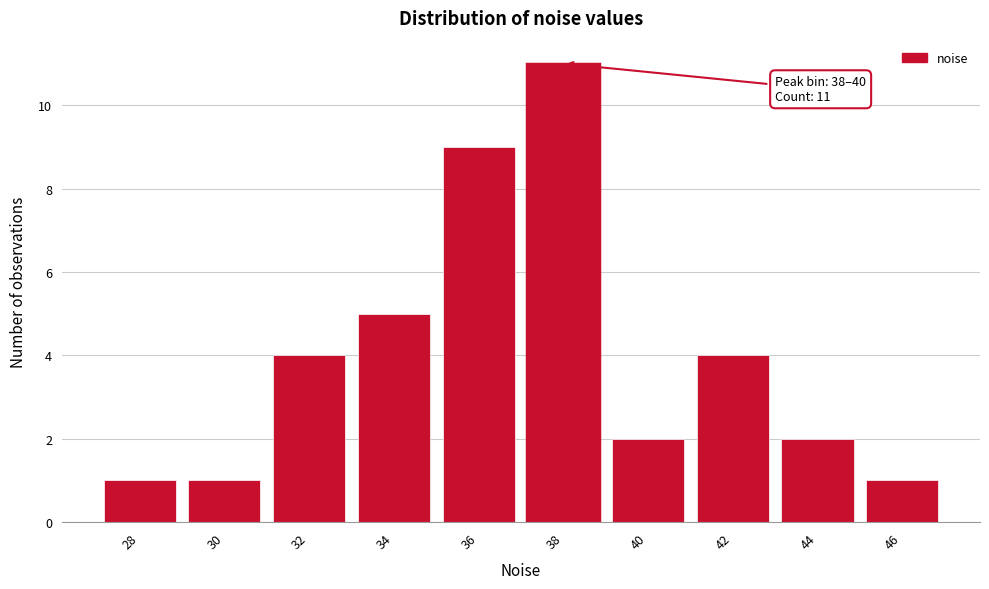

Reading left to right, list all the values displayed in this chart.

28=1	30=1	32=4	34=5	36=9	38=11	40=2	42=4	44=2	46=1